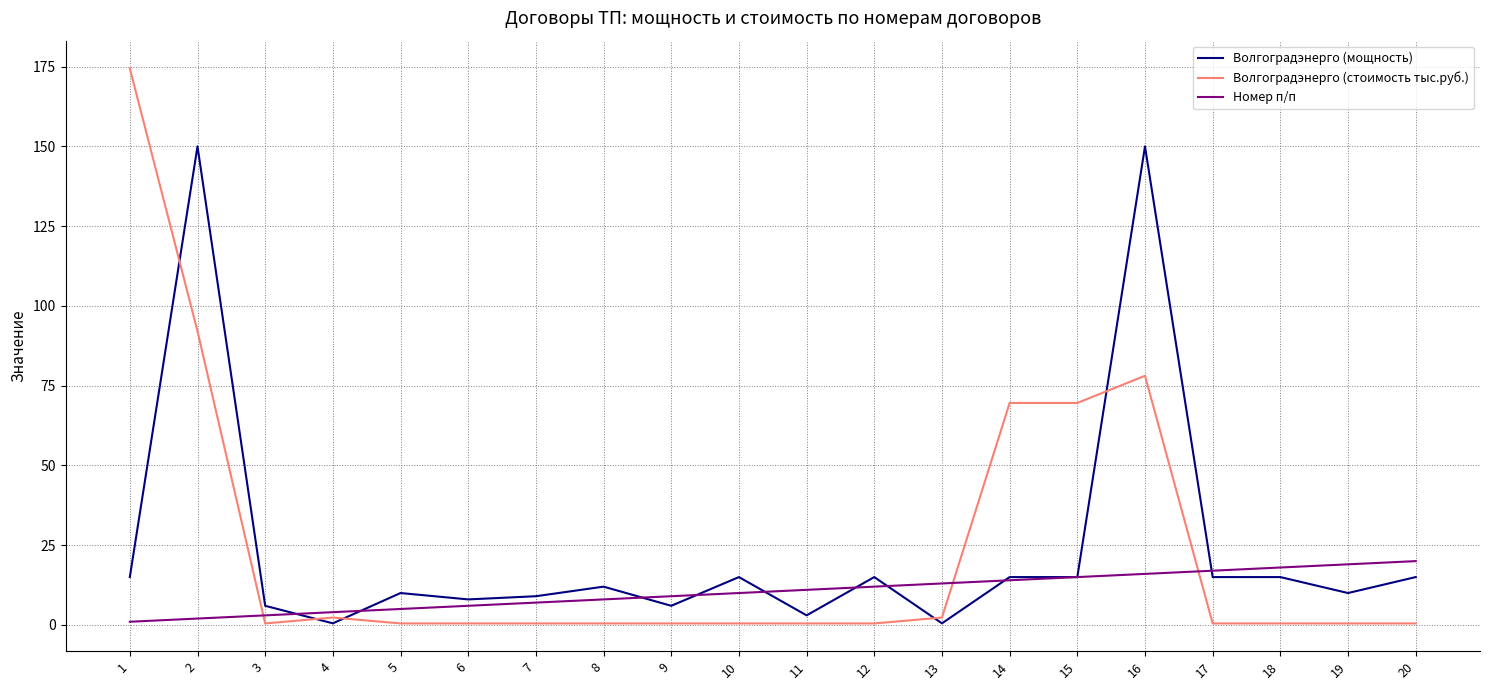

How many lines are shown in the chart?

3